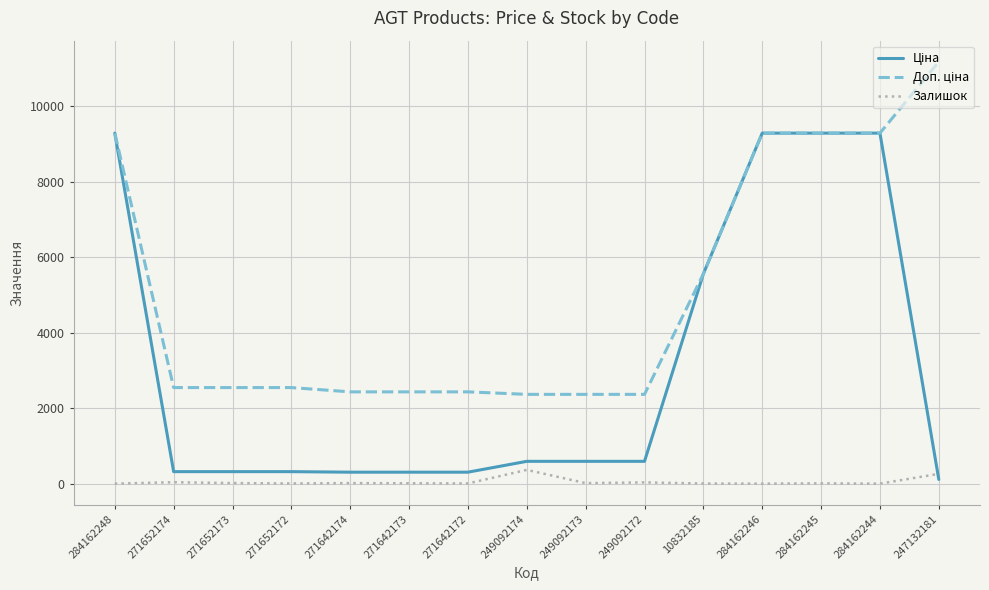

What is the total value across all series at 284162246?

18580.9